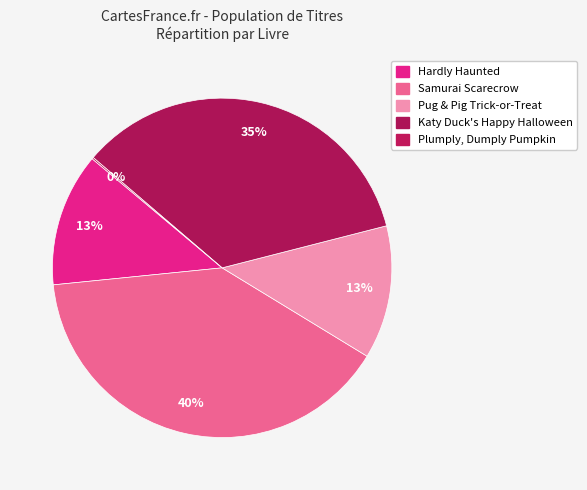

The Katy Duck's Happy Halloween slice represents 22% of the pie. True or false?

False